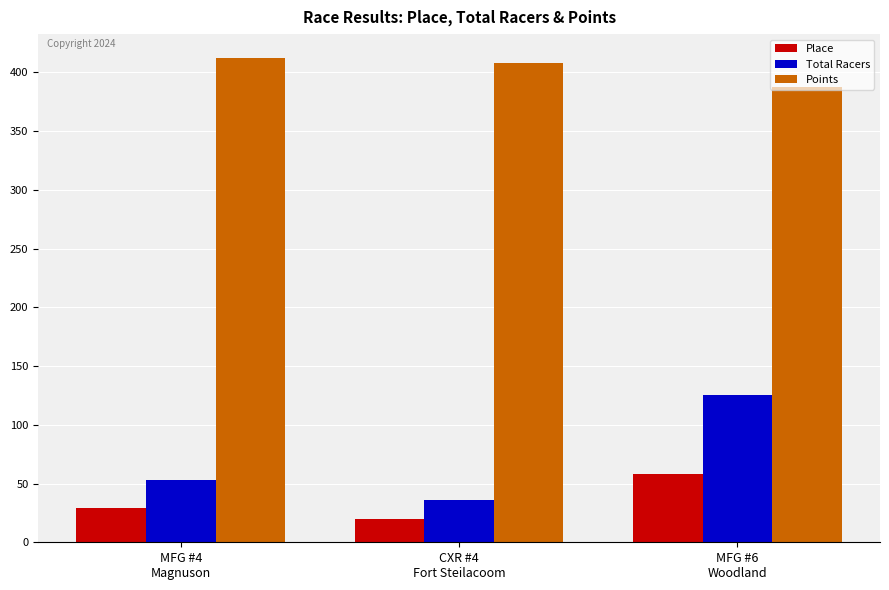

What are all the series names shown in the legend?

Place, Total Racers, Points